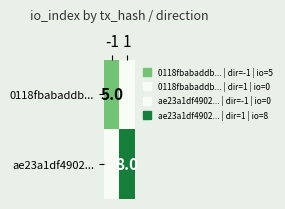

What is the sum of the 0118fbabaddb... values at 1 and -1?

5